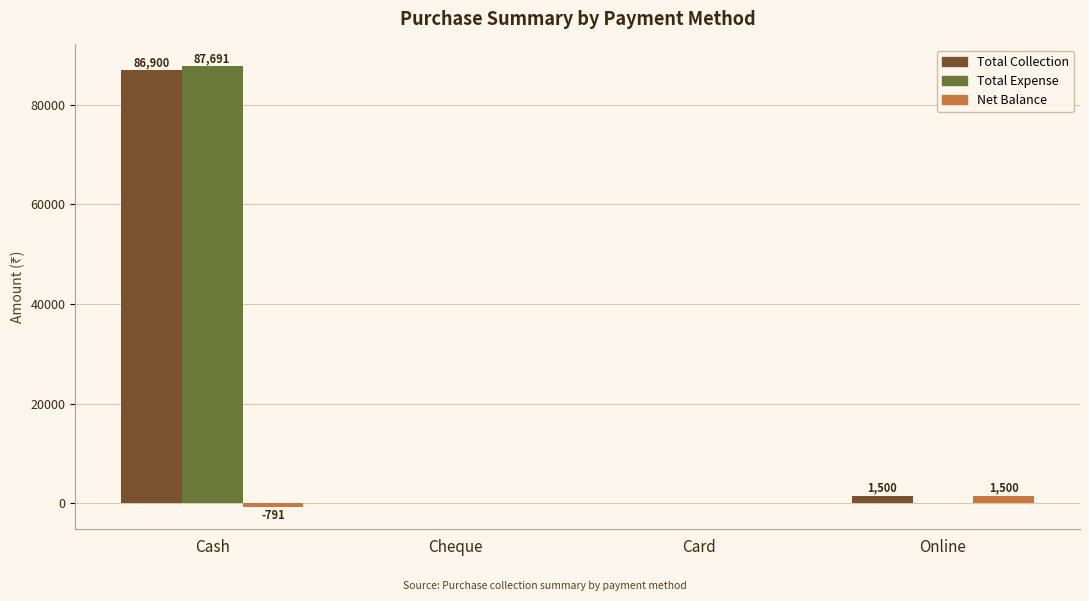

Is the value of Total Collection at Online greater than the value of Net Balance at Cash?

Yes